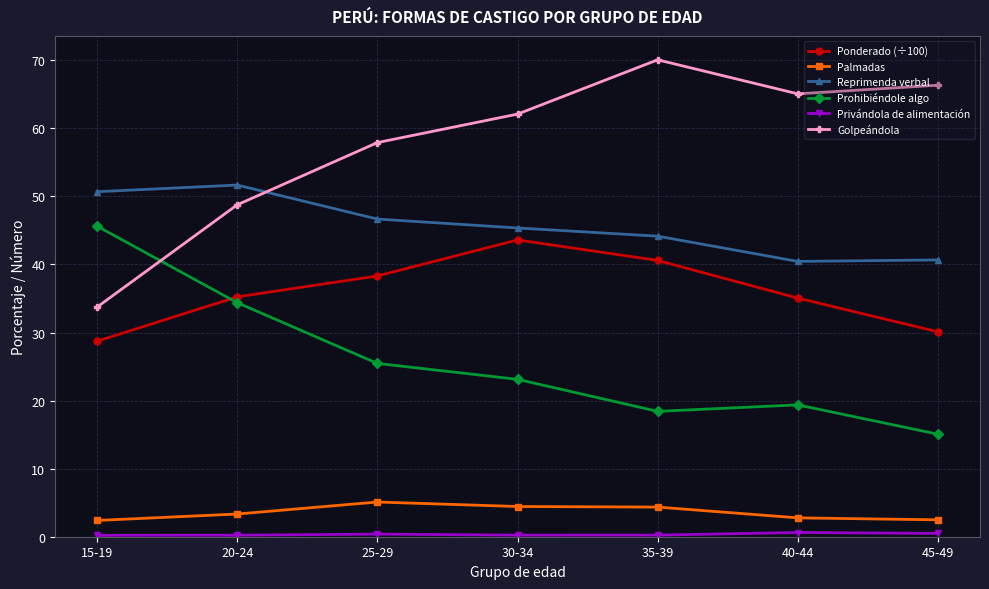

Is the value of Golpeándola at 45-49 greater than the value of Reprimenda verbal at 40-44?

Yes